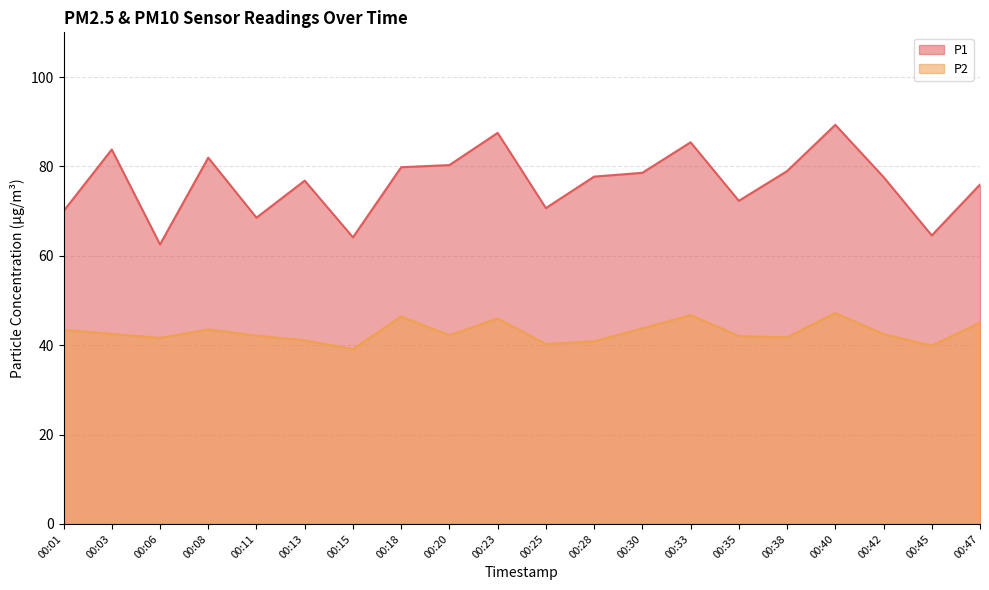

What is the minimum value for P1?

62.5